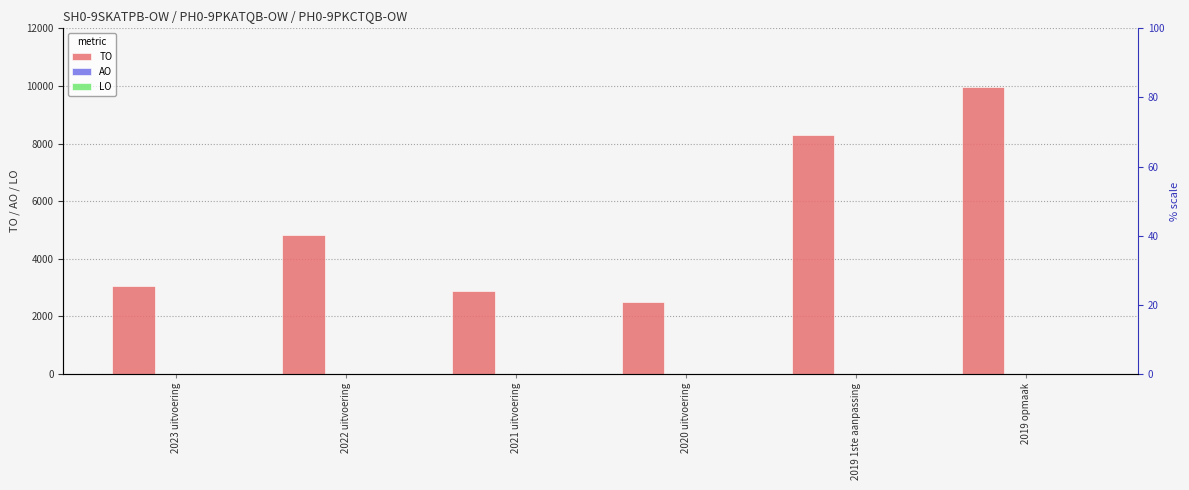

List the labels in order of LO value, largest first.

2023 uitvoering, 2022 uitvoering, 2021 uitvoering, 2020 uitvoering, 2019 1ste aanpassing, 2019 opmaak